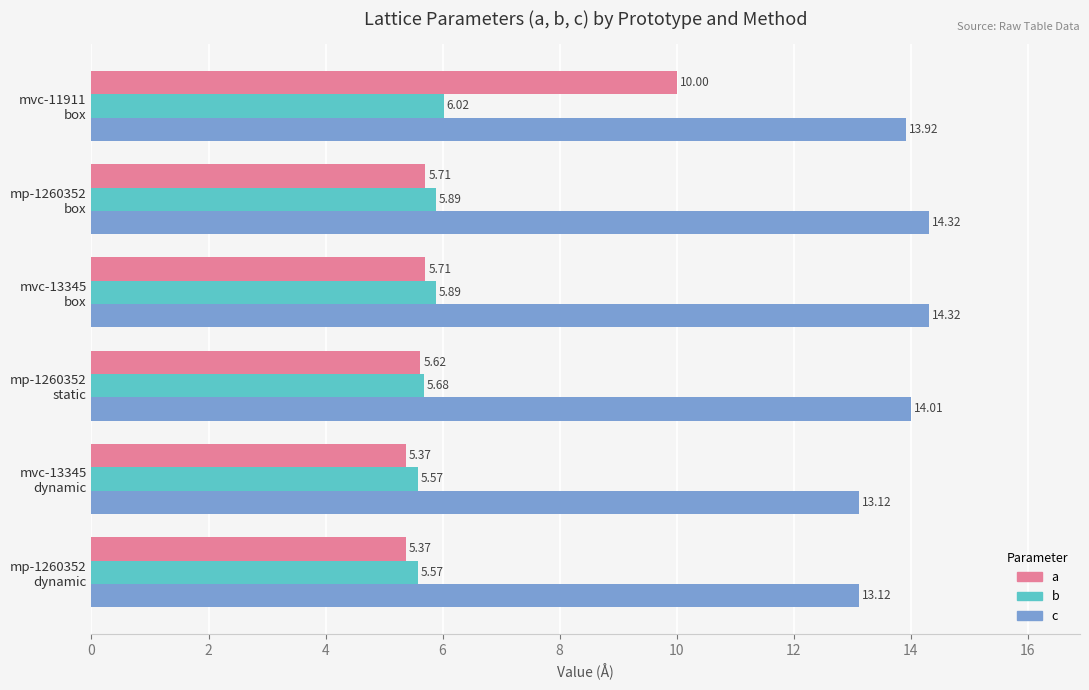

List the series in order of their peak value, lowest first.

b, a, c